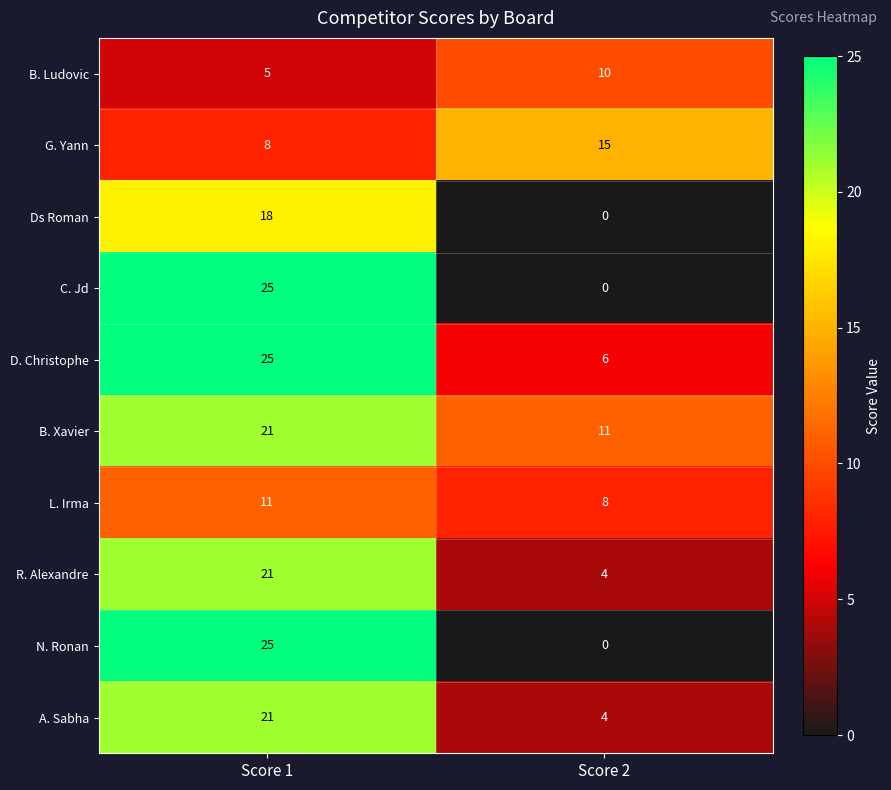

At which category is the sum across all series the highest?

Score 1